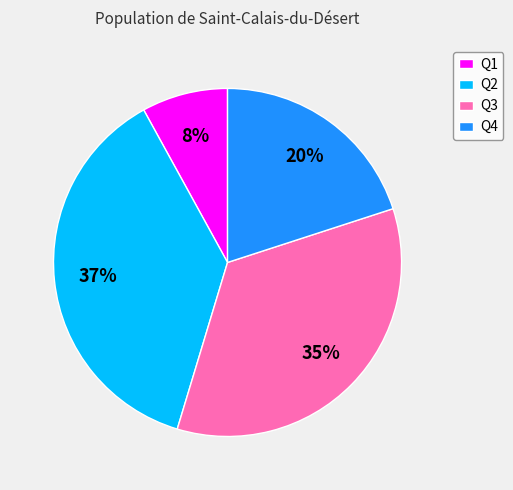

Combined, do Q2 and Q4 account for over 50%?

Yes